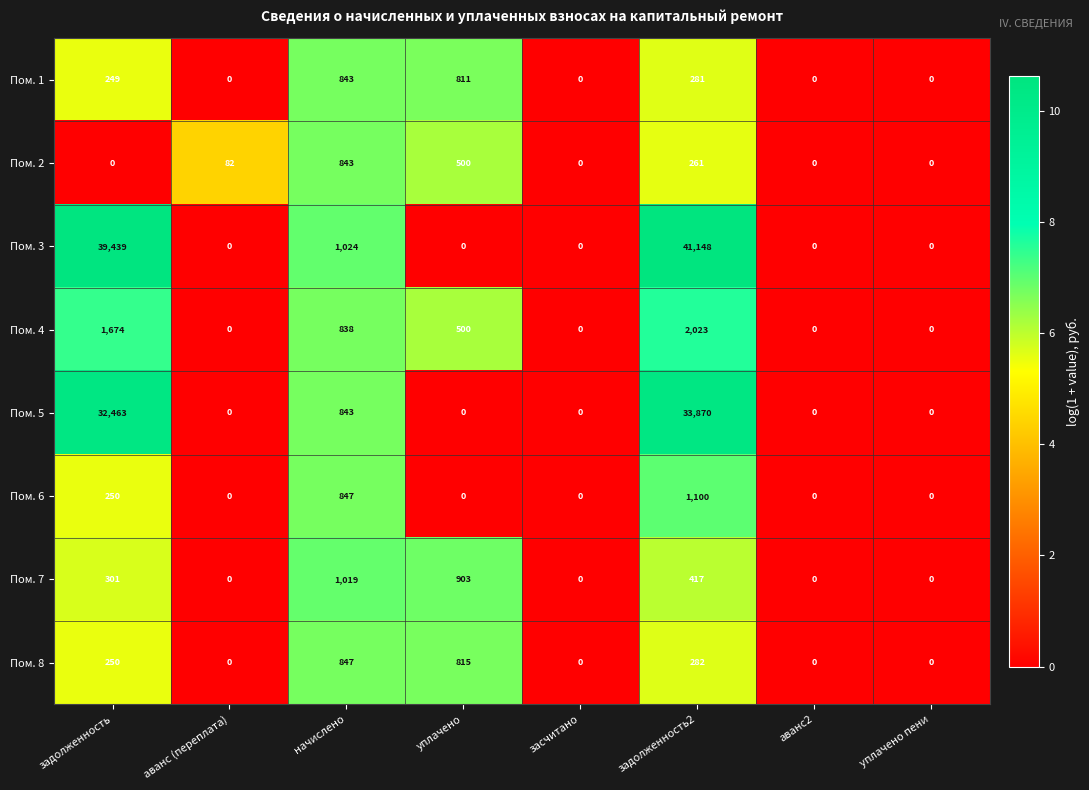

What is the total value across all series at аванс (переплата)?

82